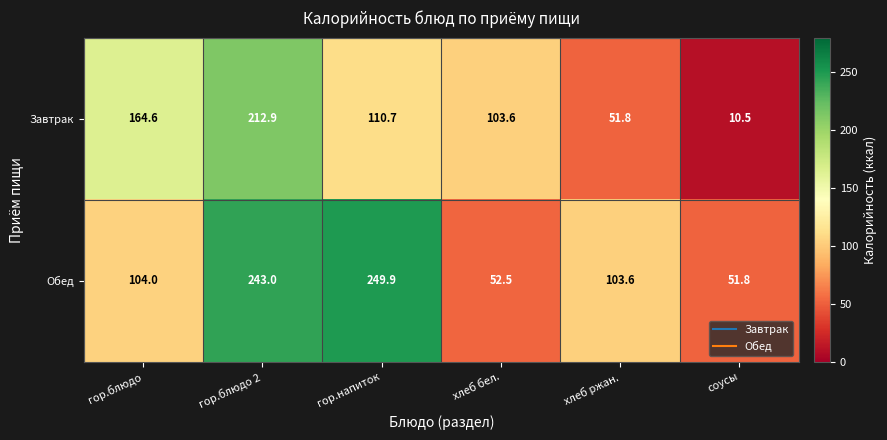

What is the sum of all Завтрак values?

654.1